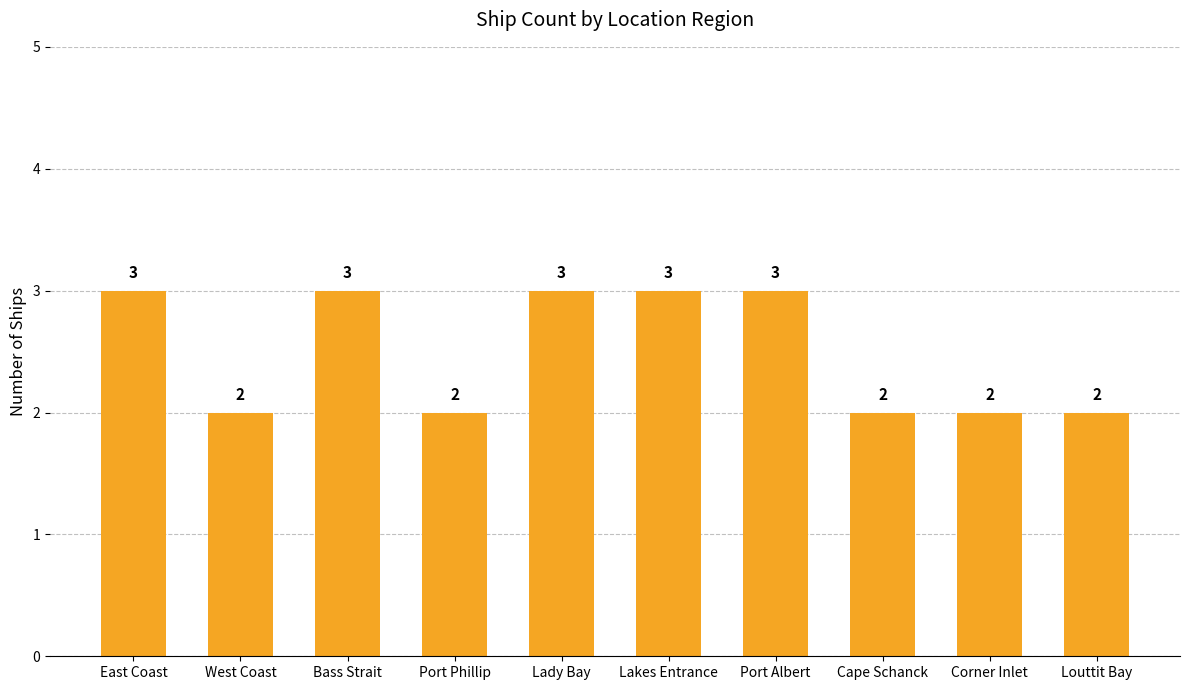

What position from the left is Louttit Bay?

10